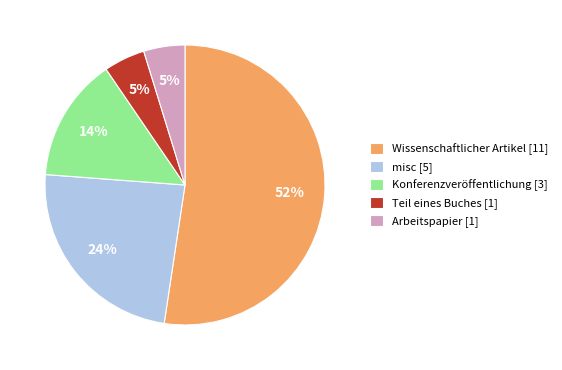

Which category has the biggest portion of the pie?

Wissenschaftlicher Artikel